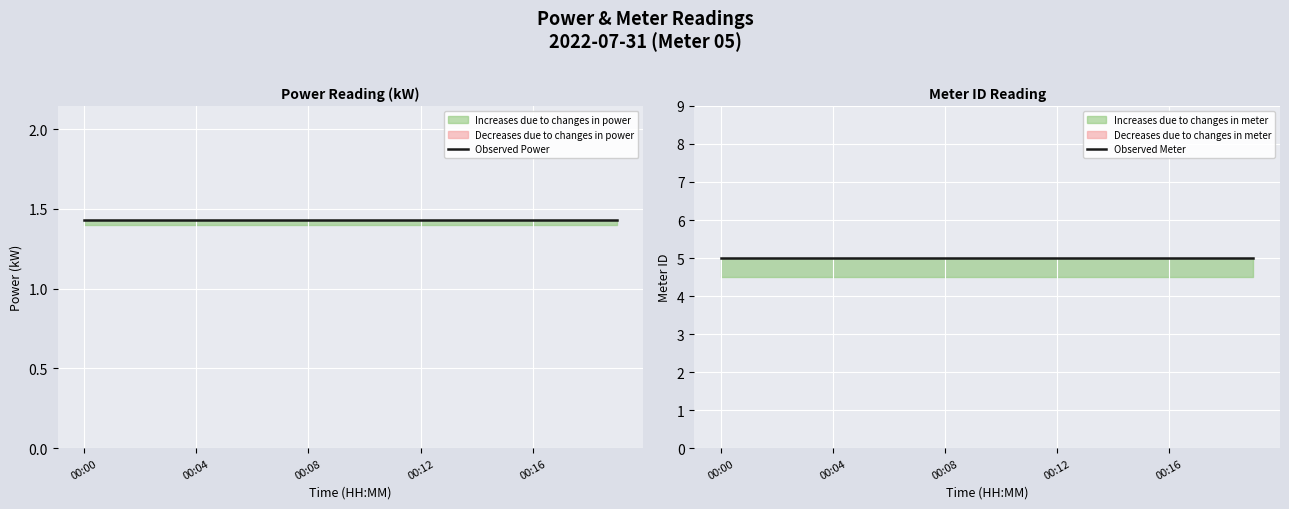

True or false: Observed Power and Observed Meter cross at least once.

False